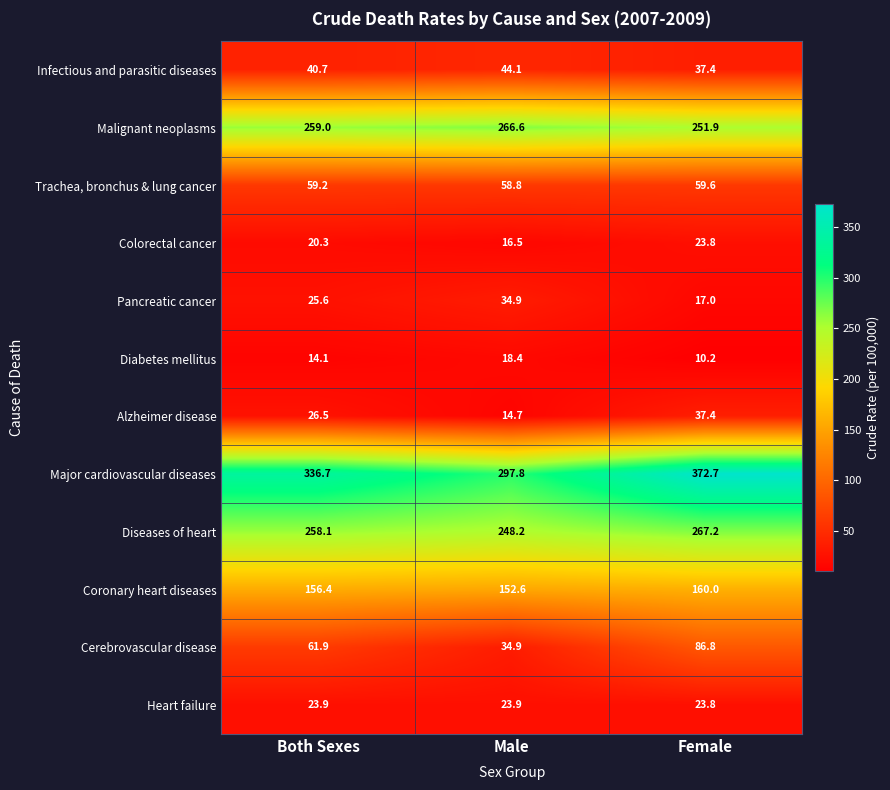

At how many categories does at least one series exceed 212?

3